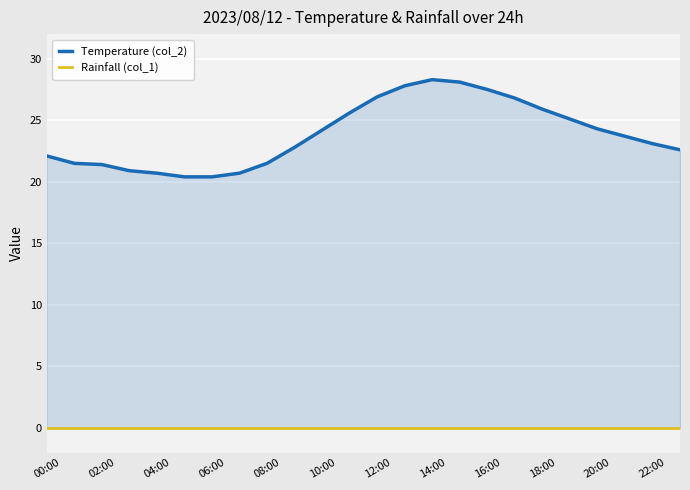

At which category does the chart reach its minimum across all series?

00:00